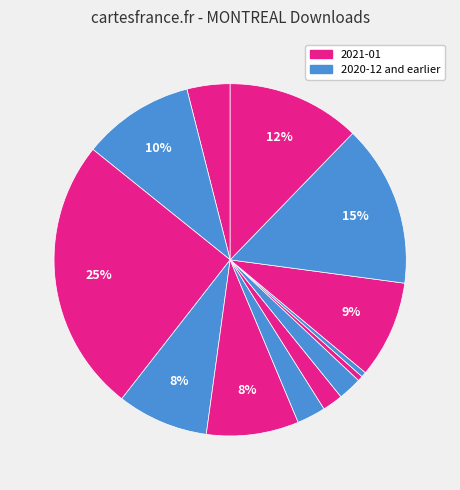

Rank the categories by value from highest to lowest.

2020-11, 2020-02, 2020-01, 2020-12, 2020-03, 2020-09, 2020-10, 2021-01, 2020-08, 2020-06, 2020-07, 2020-05, 2020-04